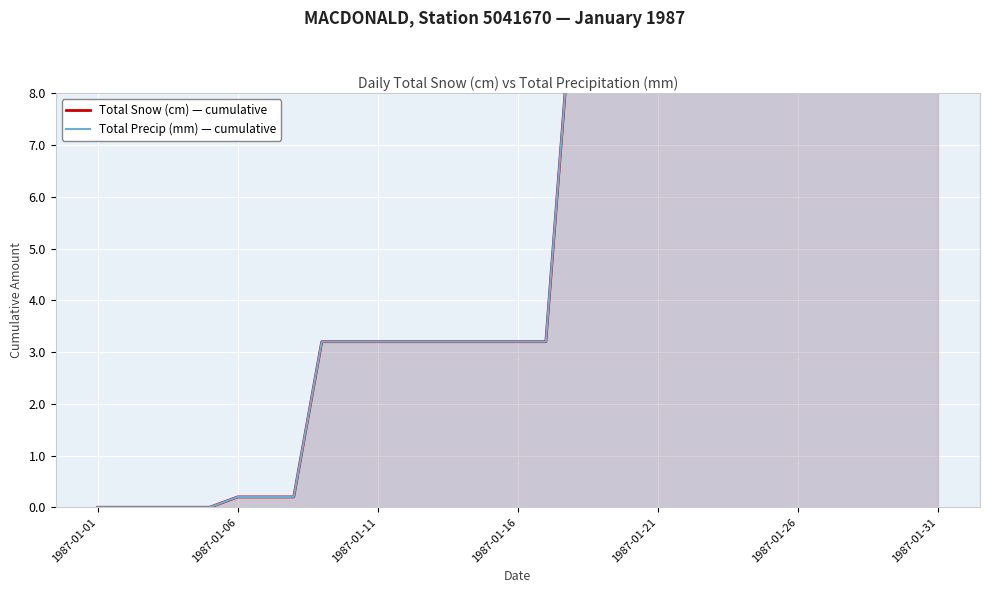

How many positive values does the Total Precip (mm) — cumulative series have?

26